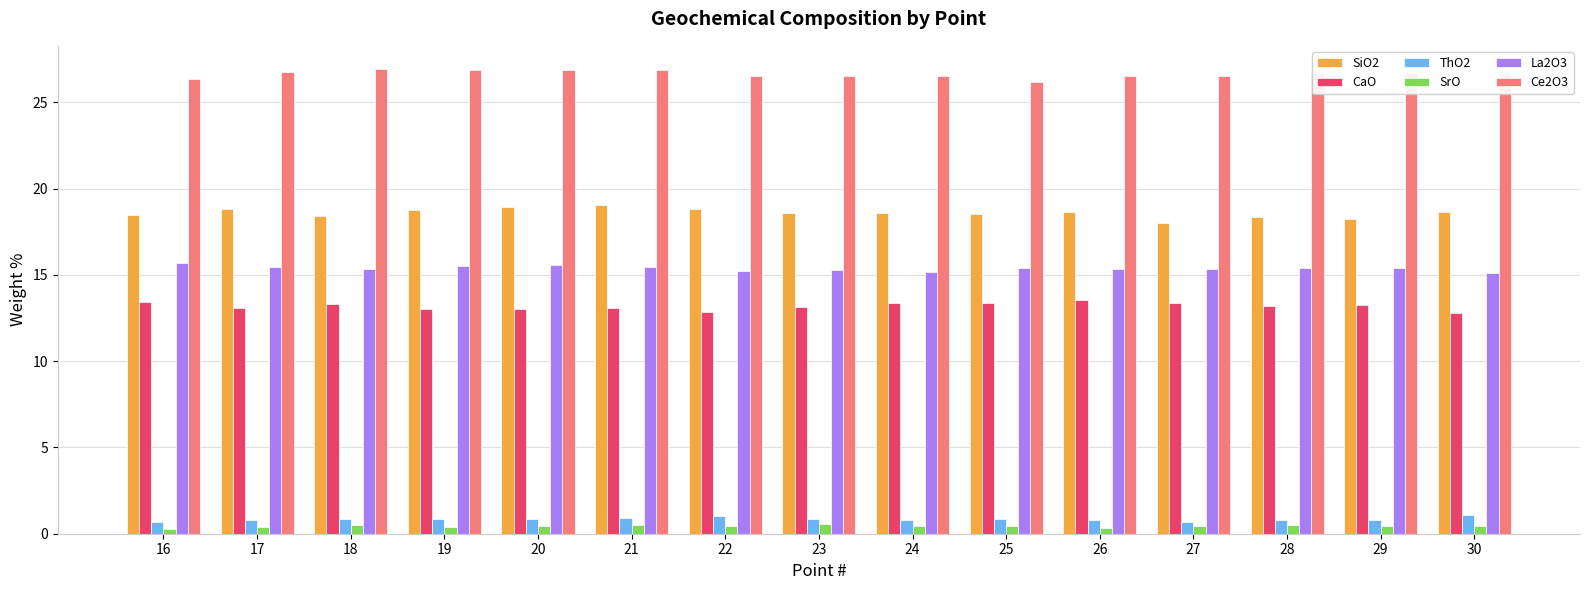

What are all the series names shown in the legend?

SiO2, CaO, ThO2, SrO, La2O3, Ce2O3